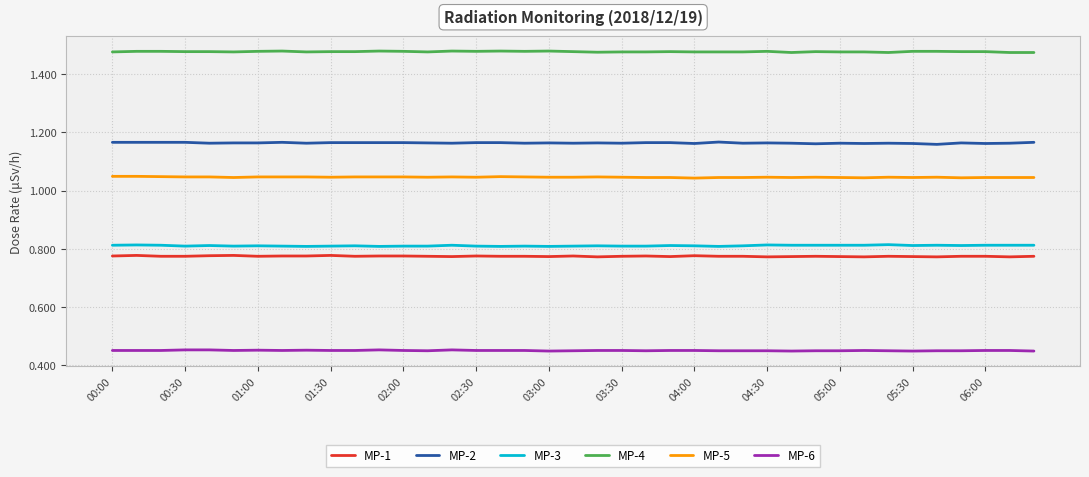

Rank the series by their maximum value, from highest to lowest.

MP-4, MP-2, MP-5, MP-3, MP-1, MP-6